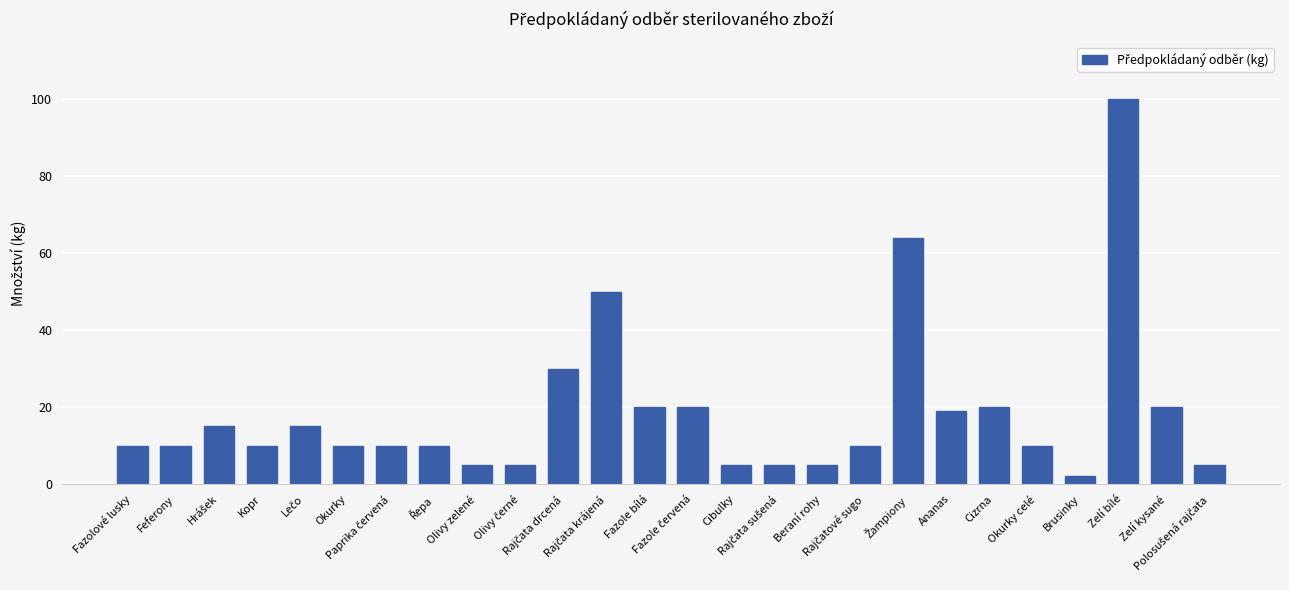

What is the average value?

19